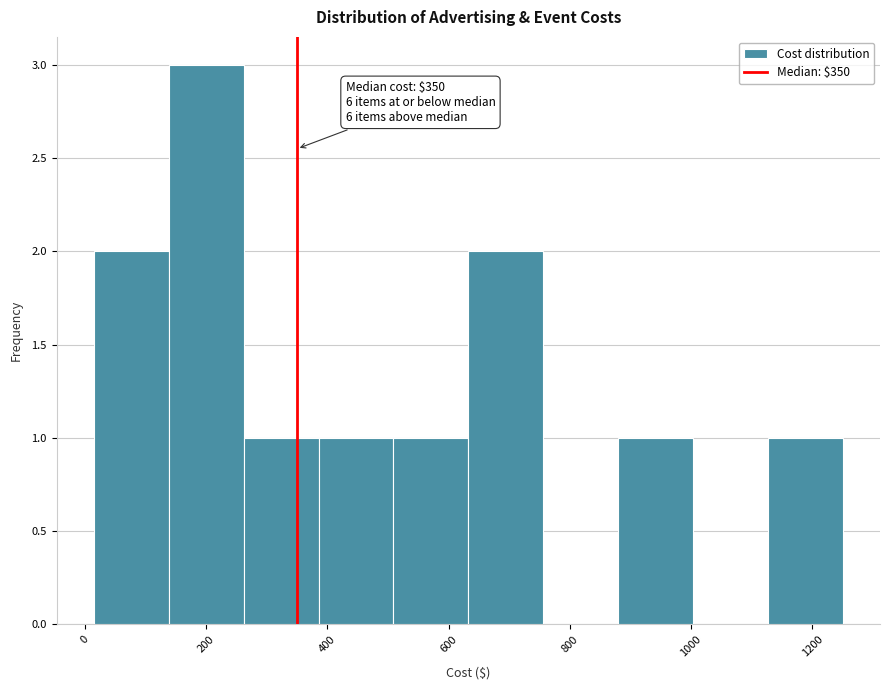

Which range on the x-axis has the tallest bar?

140 to 260